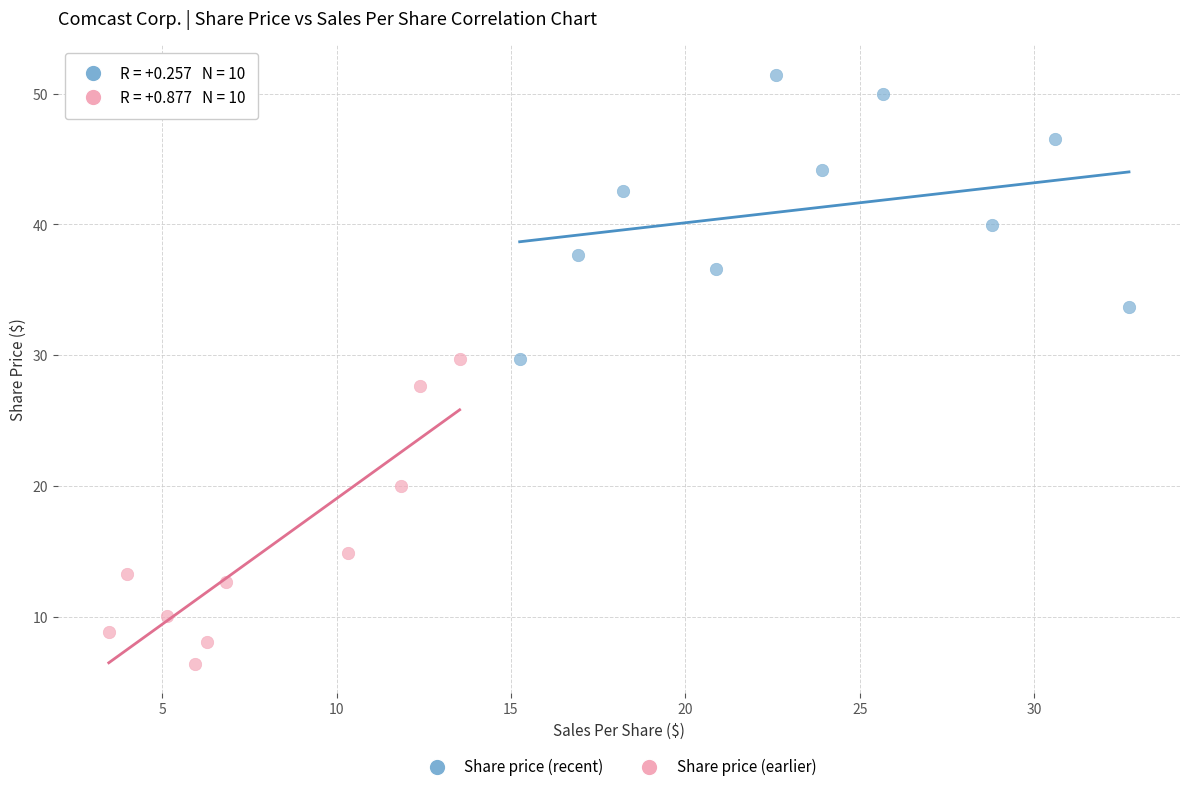

Which series has the widest spread of Y values?

Share price (earlier)